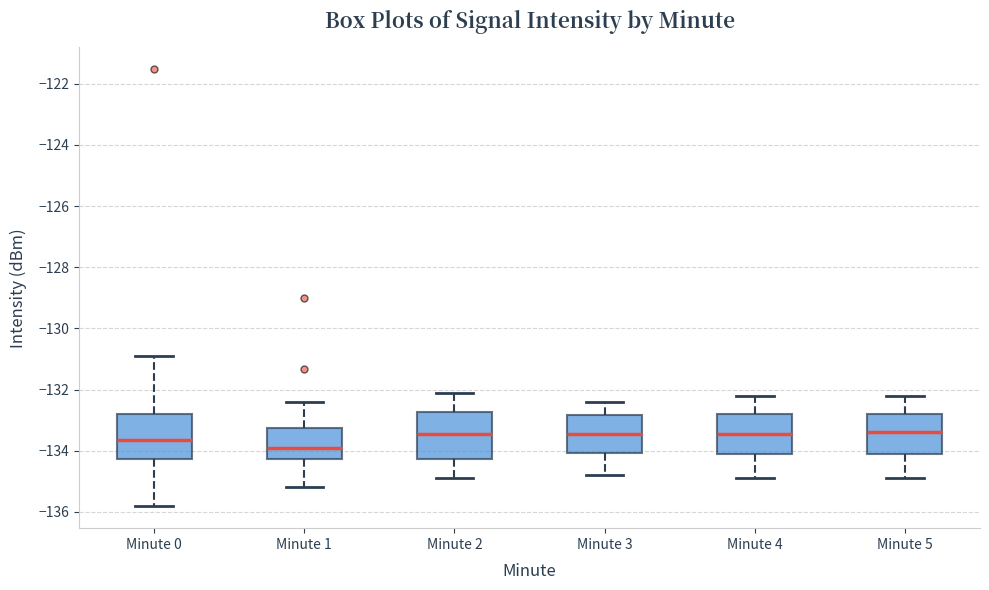

Where does the upper whisker of the box for Minute 5 end on the y-axis? The values are not printed on the chart, so give them approximately, as read against the axis.

-132.2